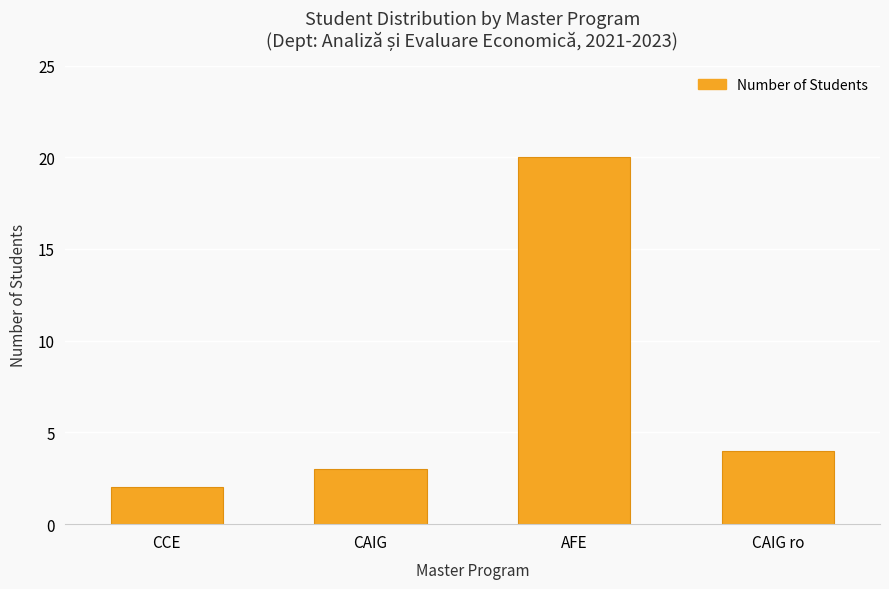

The chart shows a value of 2 at CCE. True or false?

True